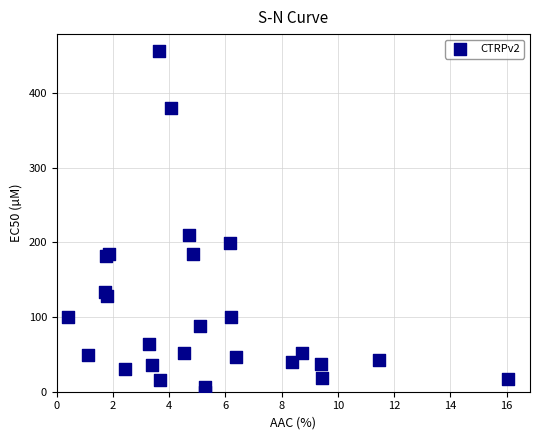

What Y value in the scatter plot is closest to 228?

210.0